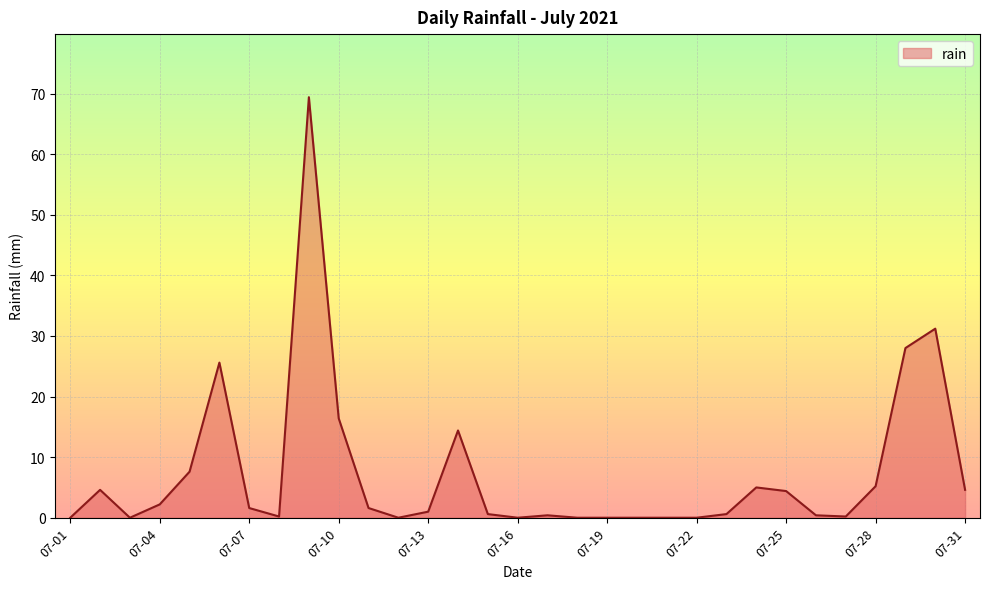

What is the difference between the maximum and minimum values?

69.4